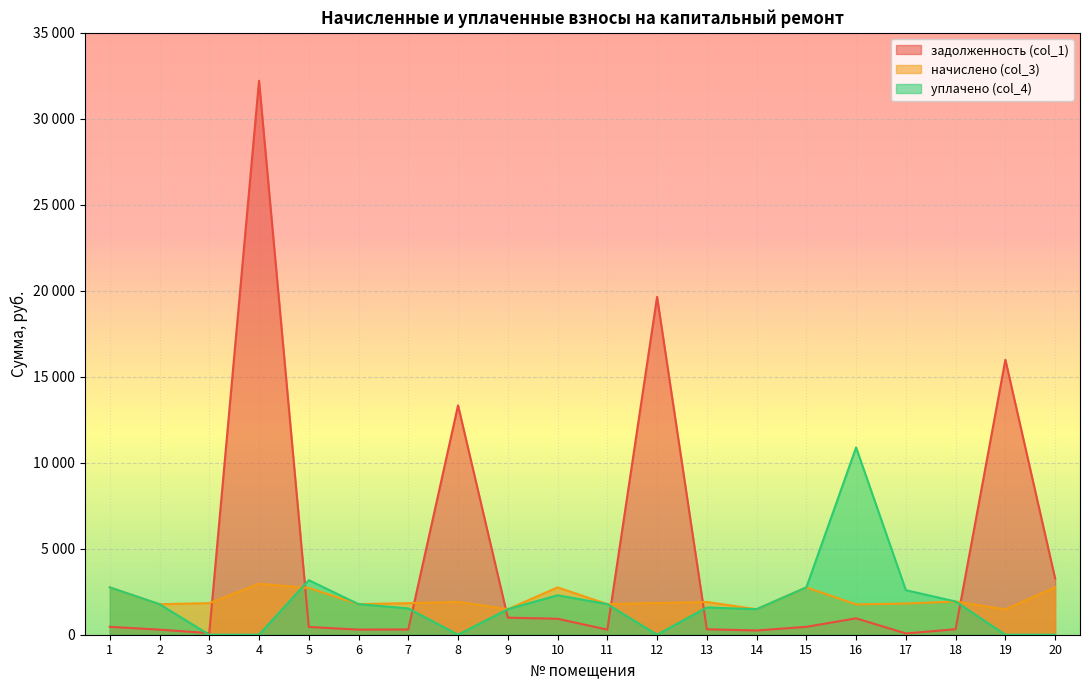

Where is the first local minimum for уплачено (col_4)?

8